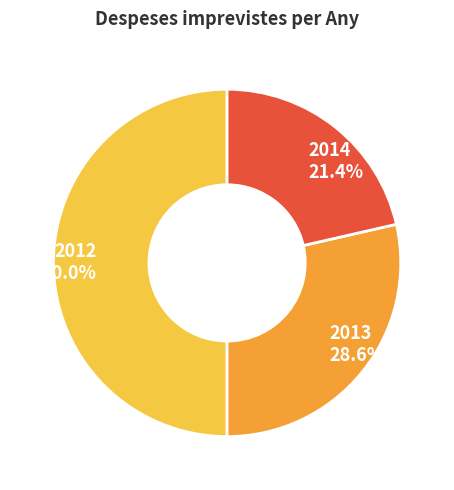

Rank the categories by value from lowest to highest.

2014, 2013, 2012